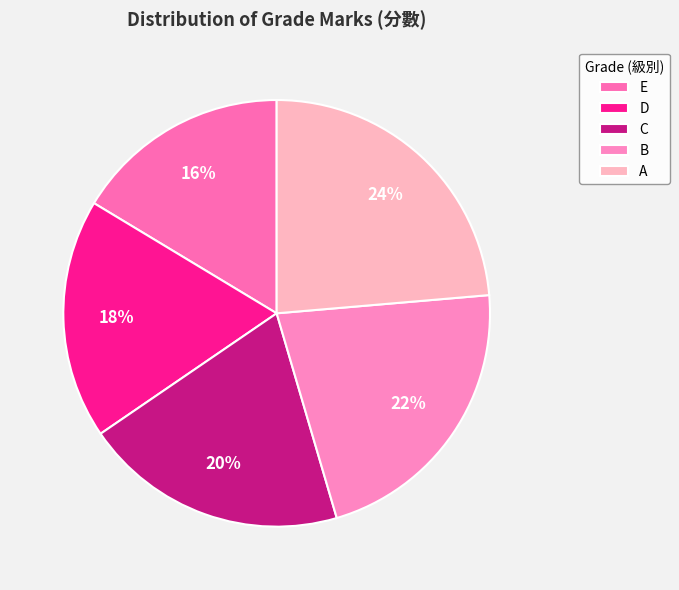

The C slice represents 20% of the pie. True or false?

True